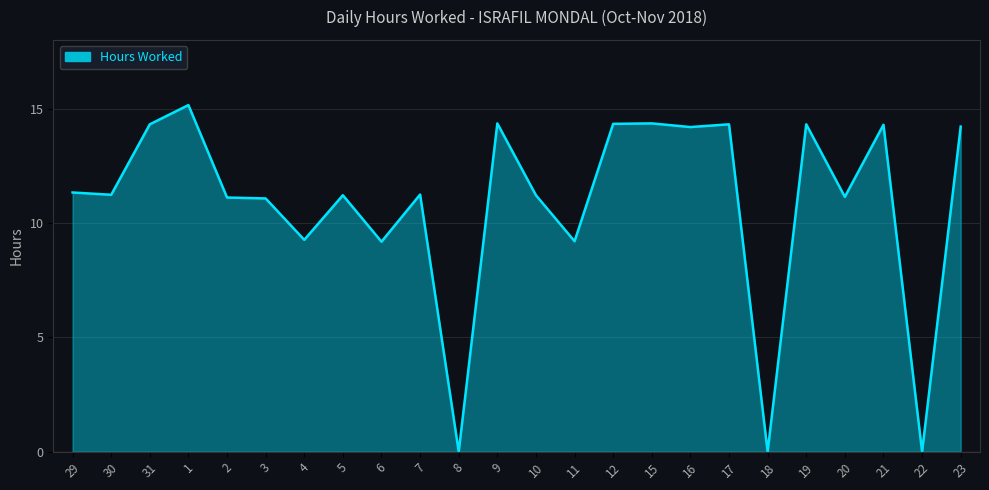

What position from the left is 12?

15